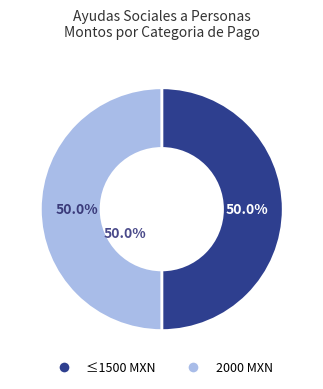

Is IRACEMA DEL CARMEN NUÑEZ HERNANDEZ the majority of the pie?

No